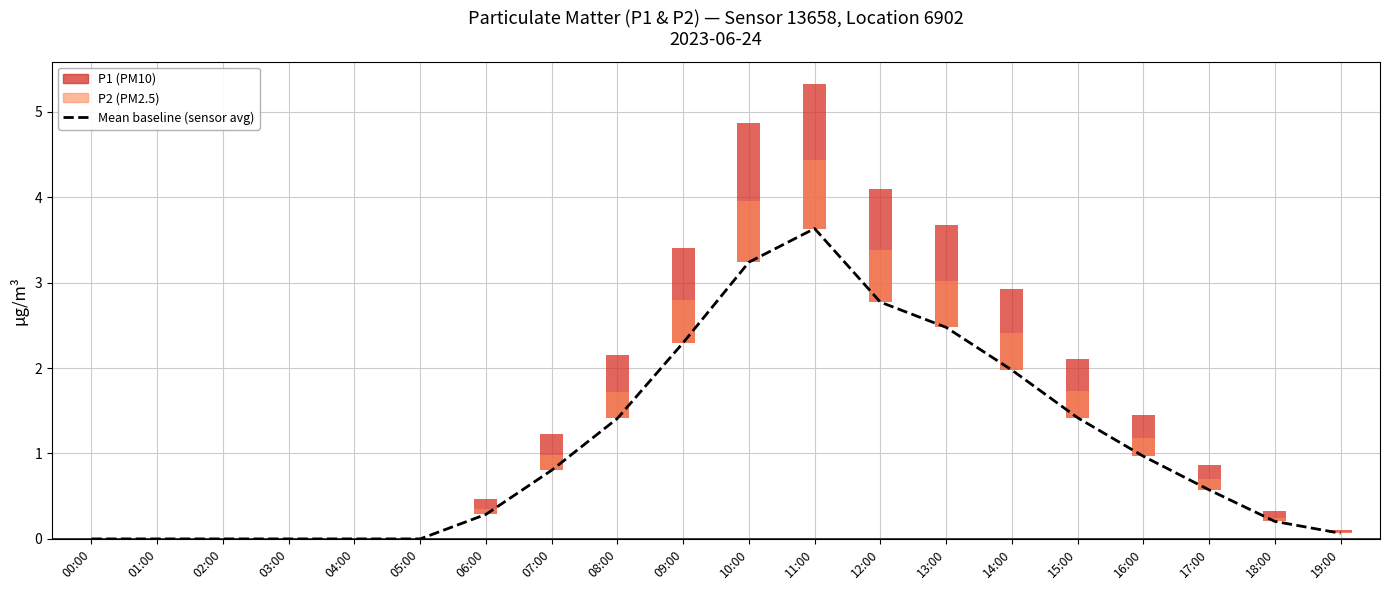

Rank the categories by value from highest to lowest.

11:00, 10:00, 12:00, 13:00, 09:00, 14:00, 15:00, 08:00, 16:00, 07:00, 17:00, 06:00, 18:00, 19:00, 00:00, 01:00, 02:00, 03:00, 04:00, 05:00